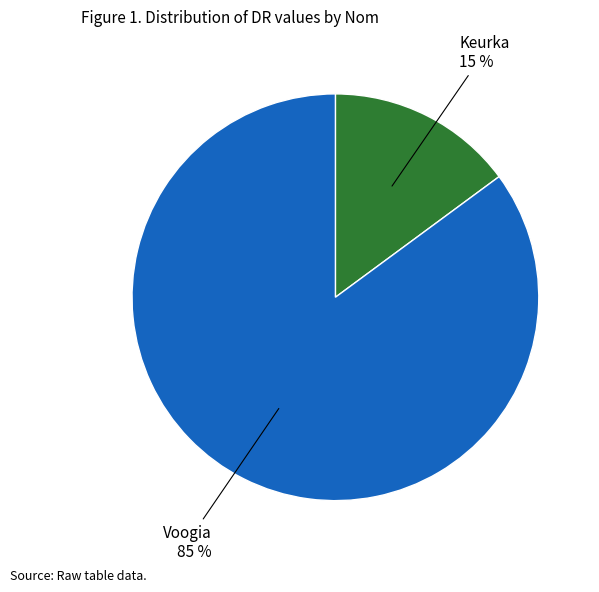

Count the number of slices in the pie.

2